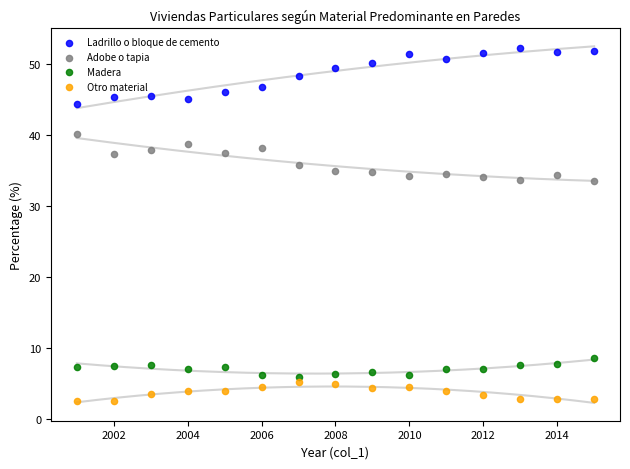

Which series reaches the minimum Y coordinate?

Otro material